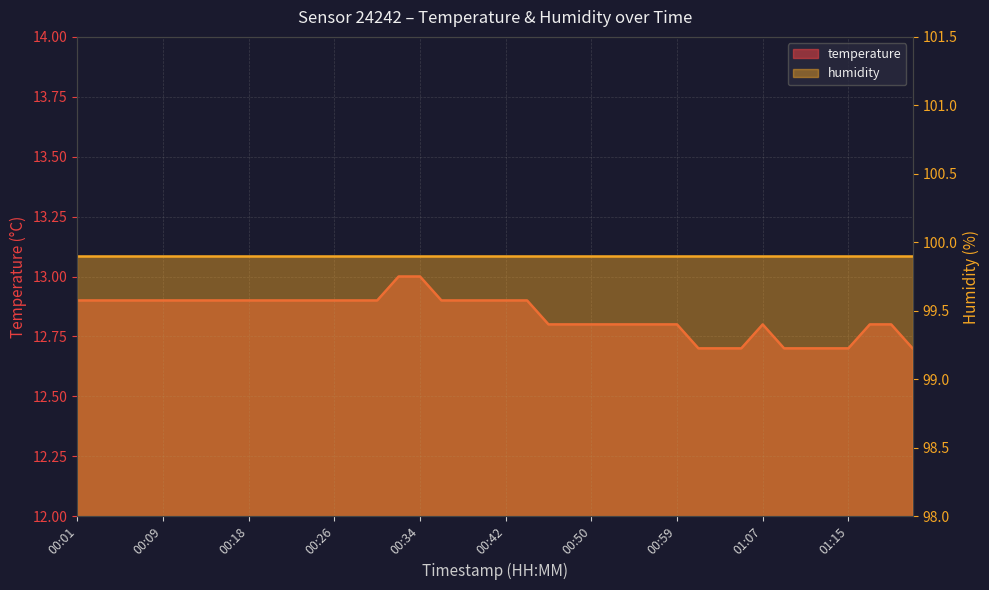

What is the ratio of the value at 01:05 to the value at 01:13?

1.0